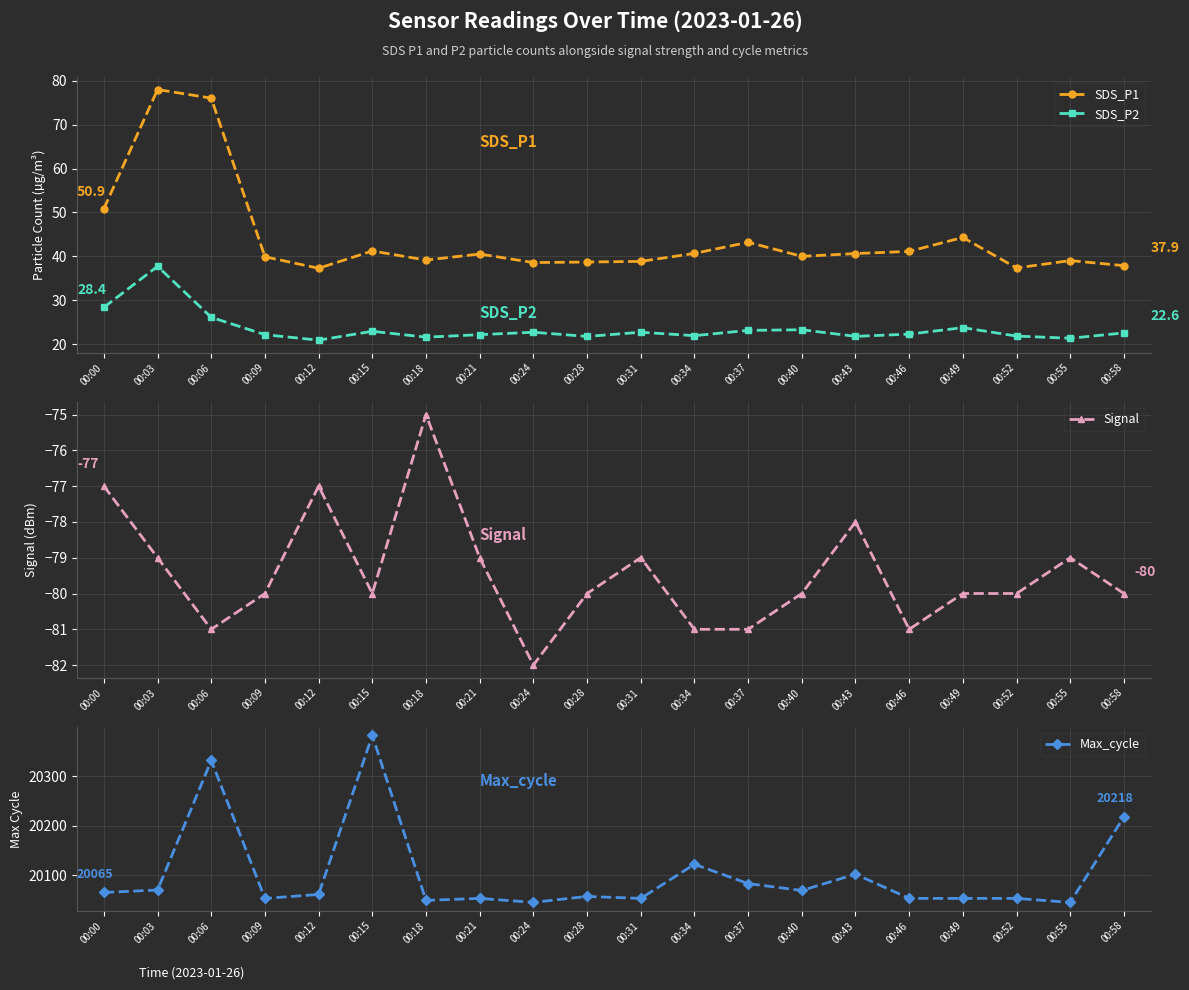

Where is Max_cycle nearest to the value 20214?

00:58